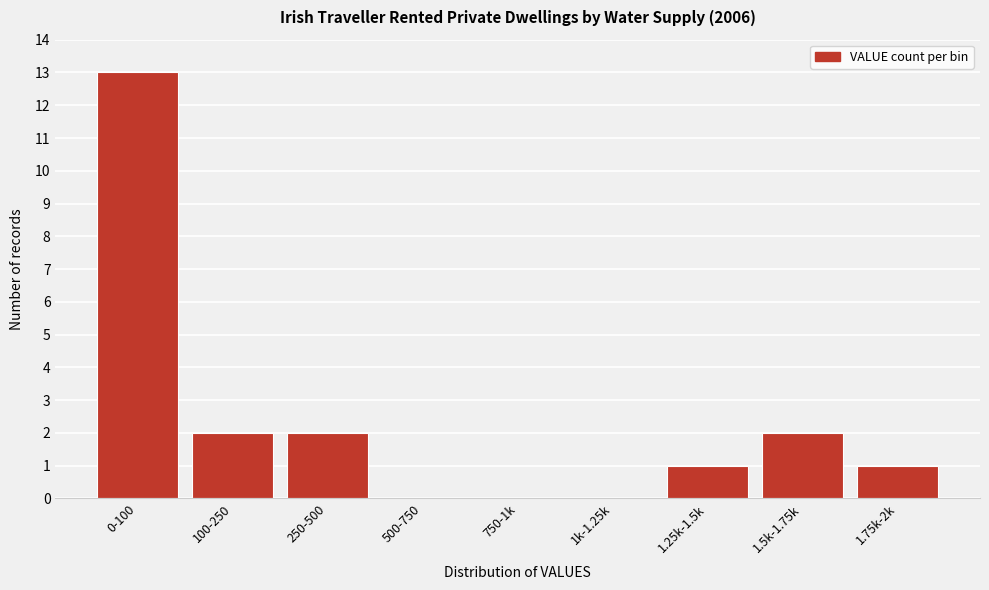

Reading left to right, extract all data points from this chart.

0-100=13	100-250=2	250-500=2	500-750=0	750-1k=0	1k-1.25k=0	1.25k-1.5k=1	1.5k-1.75k=2	1.75k-2k=1